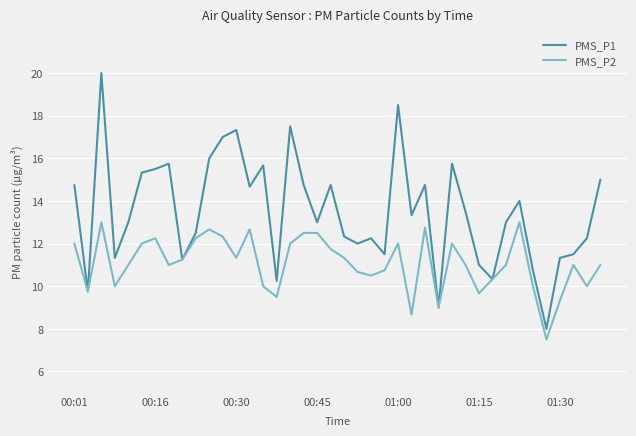

Which series has the largest total across all categories?

PMS_P1